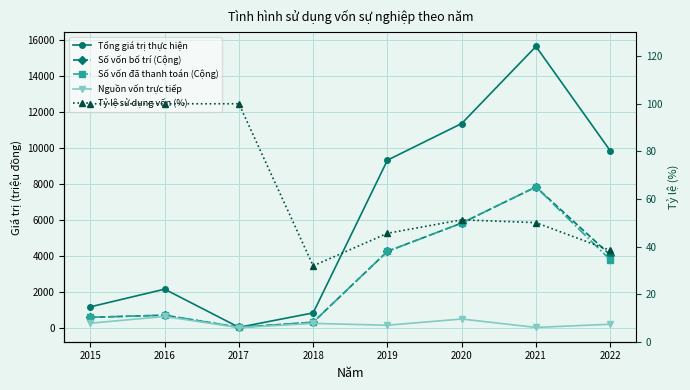

What is the sum of the Tỷ lệ sử dụng vốn (%) values at 2022 and 2015?

138.4